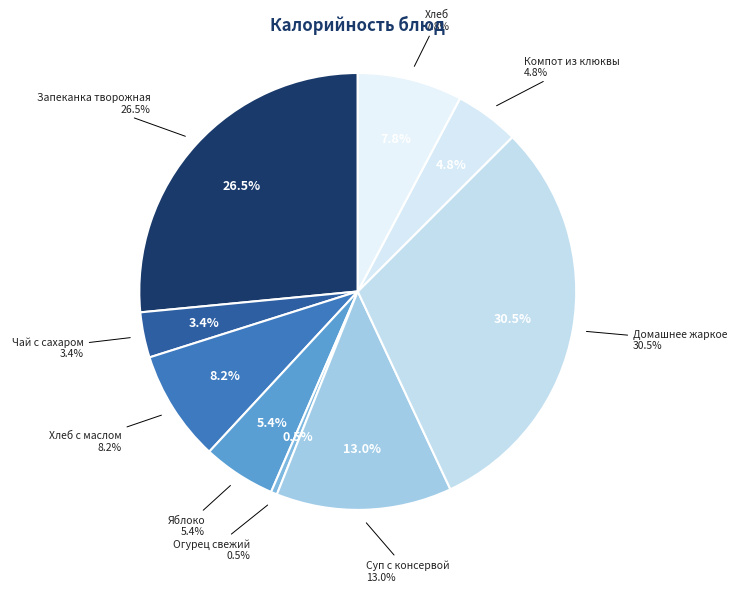

Is there a majority slice in this chart?

No